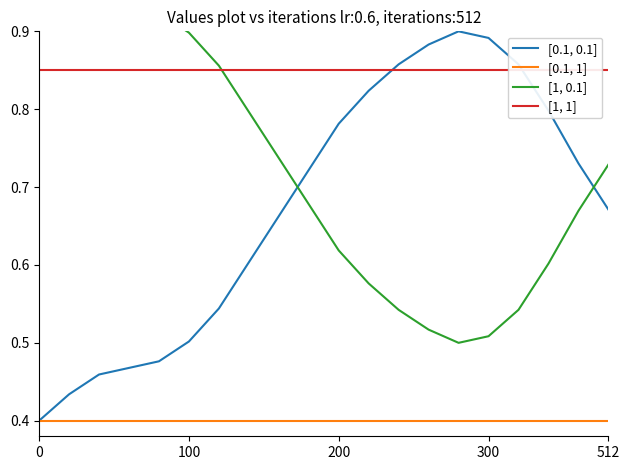

The [1, 1] series shows 1.5 at 16. True or false?

False